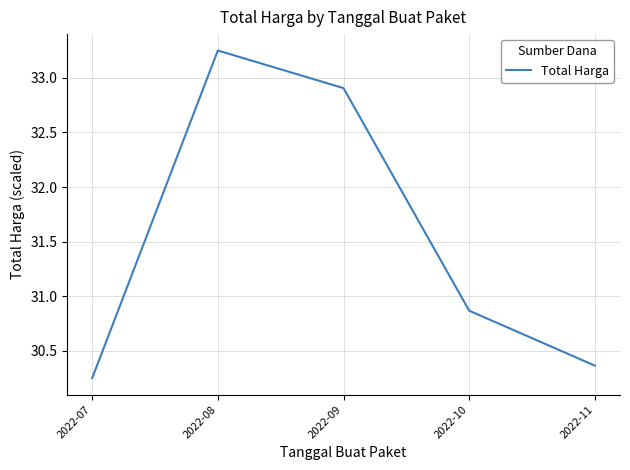

At which category does the chart reach its peak across all series?

2022-08